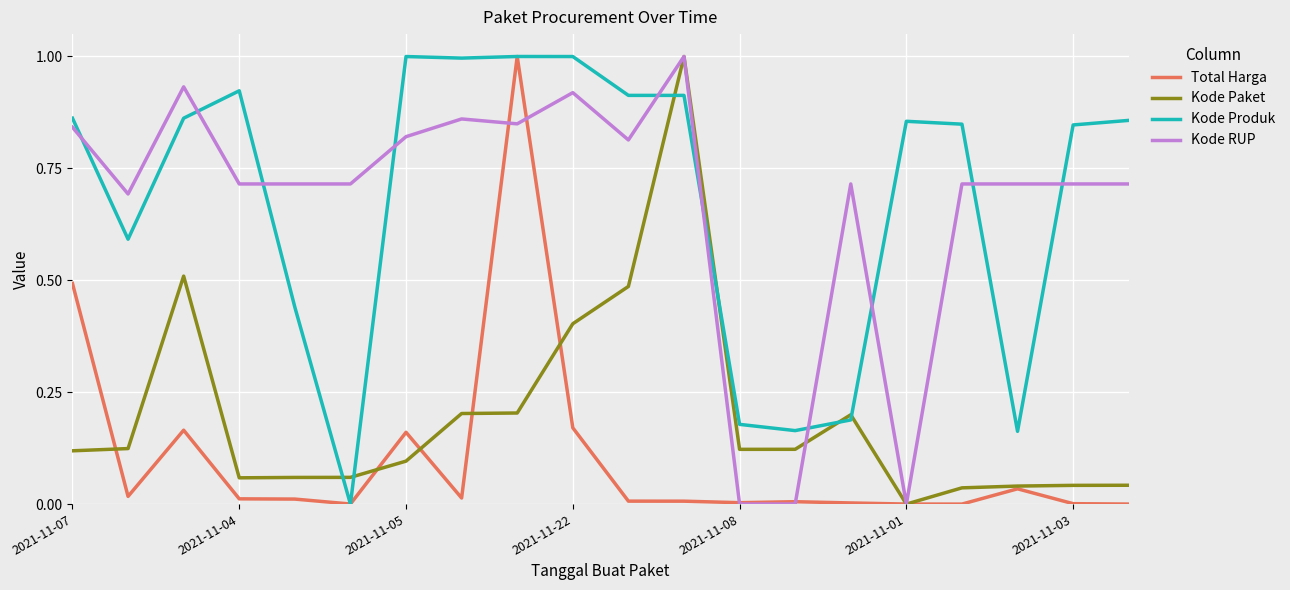

What is the greatest value displayed?

1.0